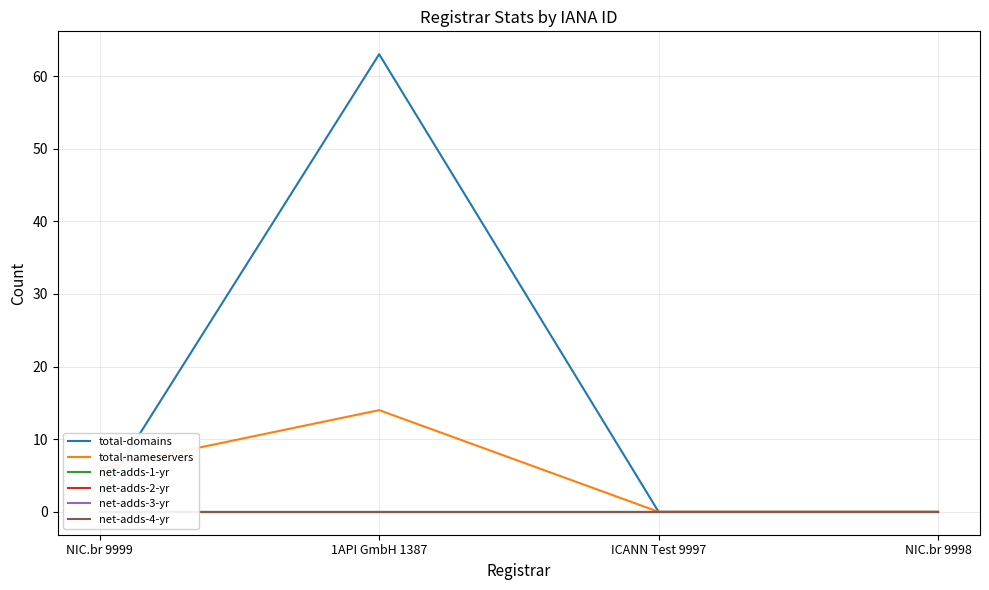

Reading right to left, transcribe all the data shown in this chart.

total-domains: NIC.br 9998=0	ICANN Test 9997=0	1API GmbH 1387=63	NIC.br 9999=2
total-nameservers: NIC.br 9998=0	ICANN Test 9997=0	1API GmbH 1387=14	NIC.br 9999=6
net-adds-1-yr: NIC.br 9998=0	ICANN Test 9997=0	1API GmbH 1387=0	NIC.br 9999=0
net-adds-2-yr: NIC.br 9998=0	ICANN Test 9997=0	1API GmbH 1387=0	NIC.br 9999=0
net-adds-3-yr: NIC.br 9998=0	ICANN Test 9997=0	1API GmbH 1387=0	NIC.br 9999=0
net-adds-4-yr: NIC.br 9998=0	ICANN Test 9997=0	1API GmbH 1387=0	NIC.br 9999=0